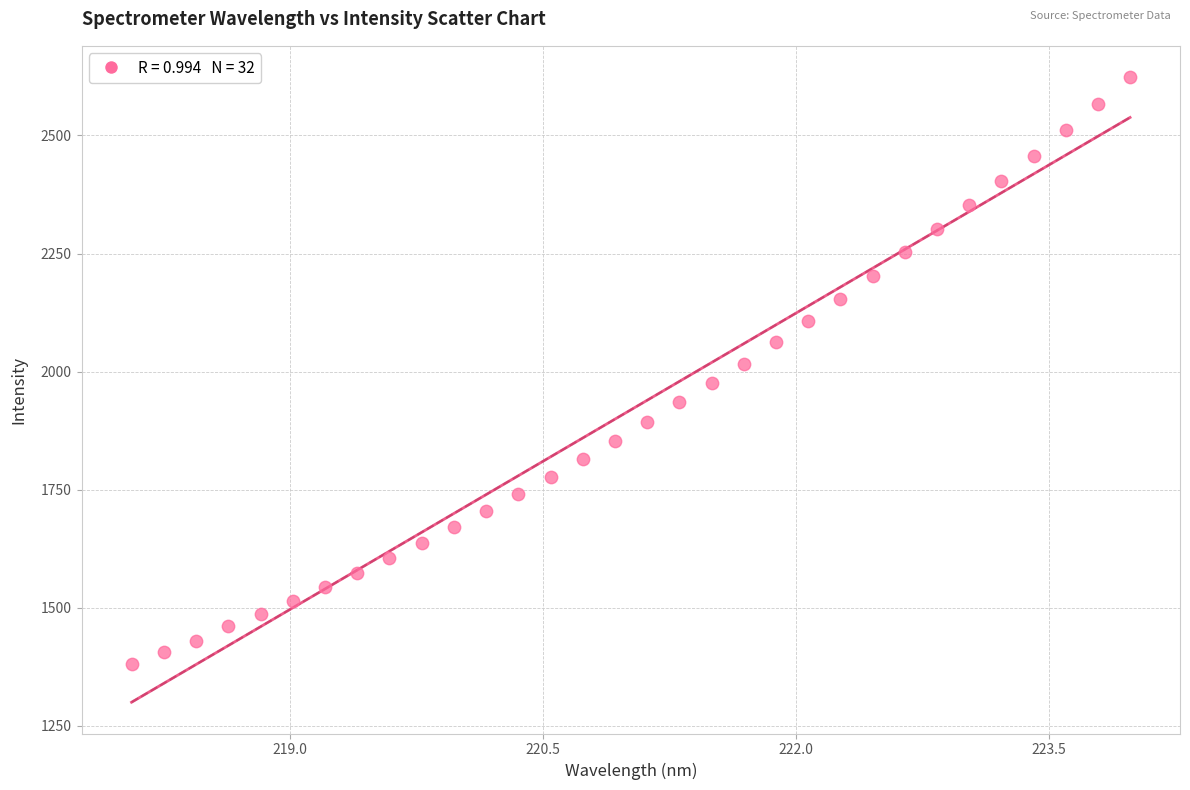

What is the range of X values (max minus min)?

5.9